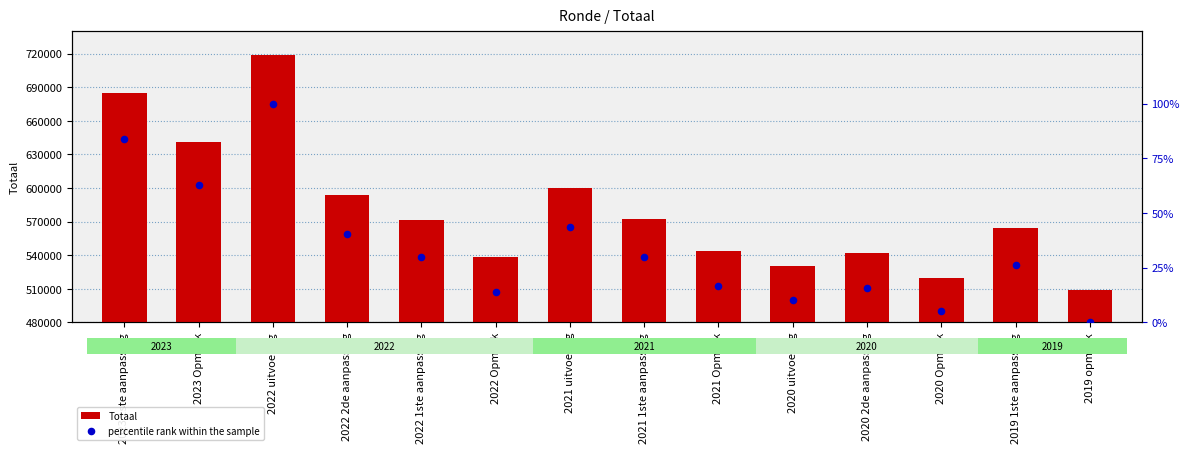

Which series has the largest Y range (max minus min)?

Totaal